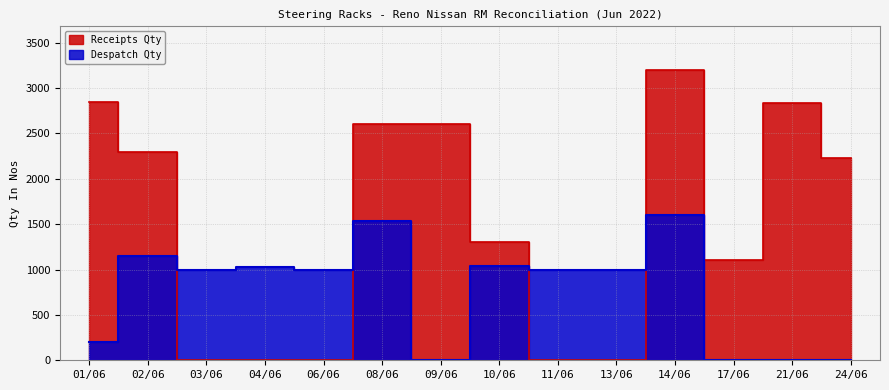

What position from the left is 24/06?

14